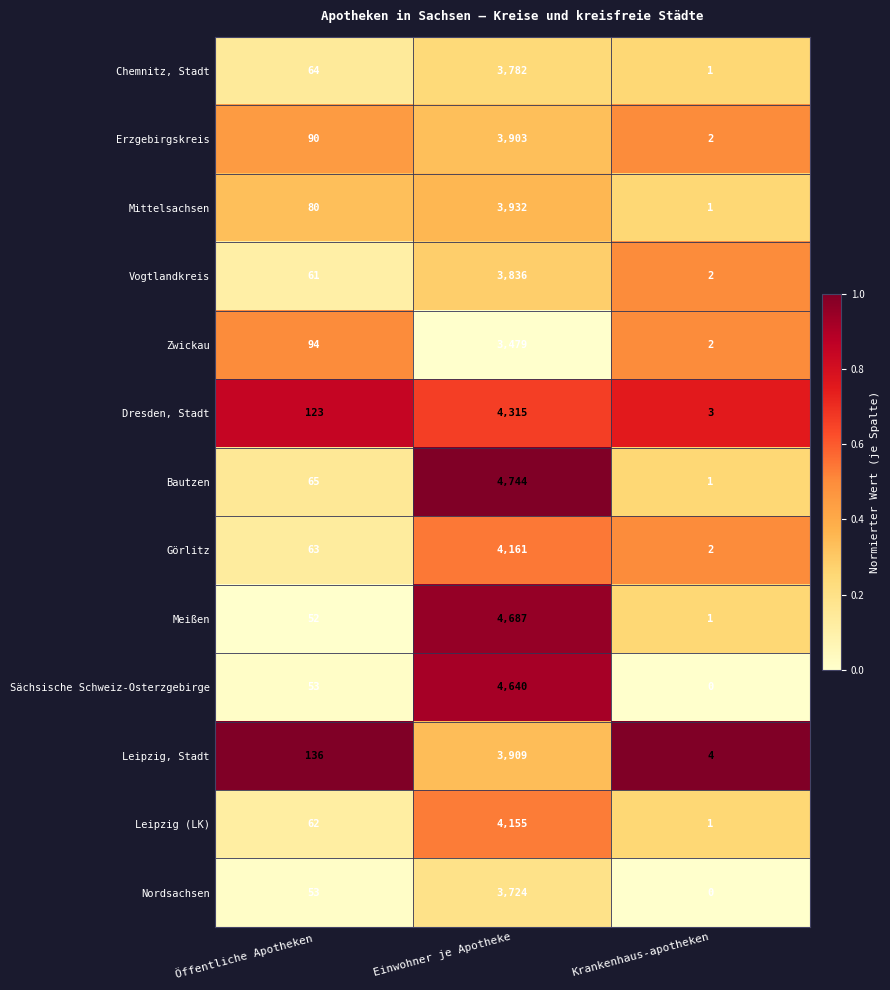

Rank the categories by Bautzen value from lowest to highest.

Krankenhaus-apotheken, Öffentliche Apotheken, Einwohner je Apotheke